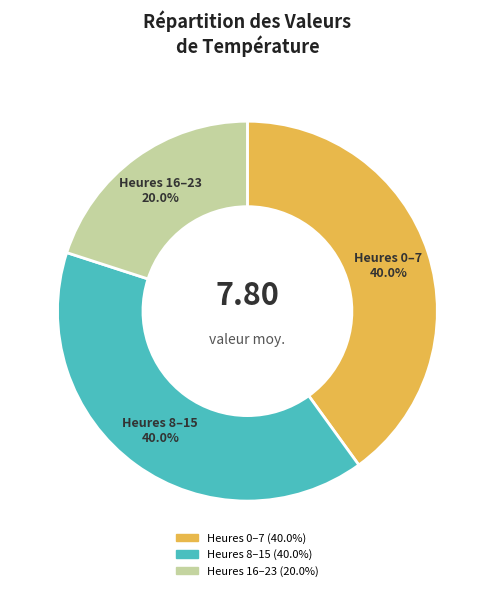

Is there any slice that represents more than half of the pie?

No